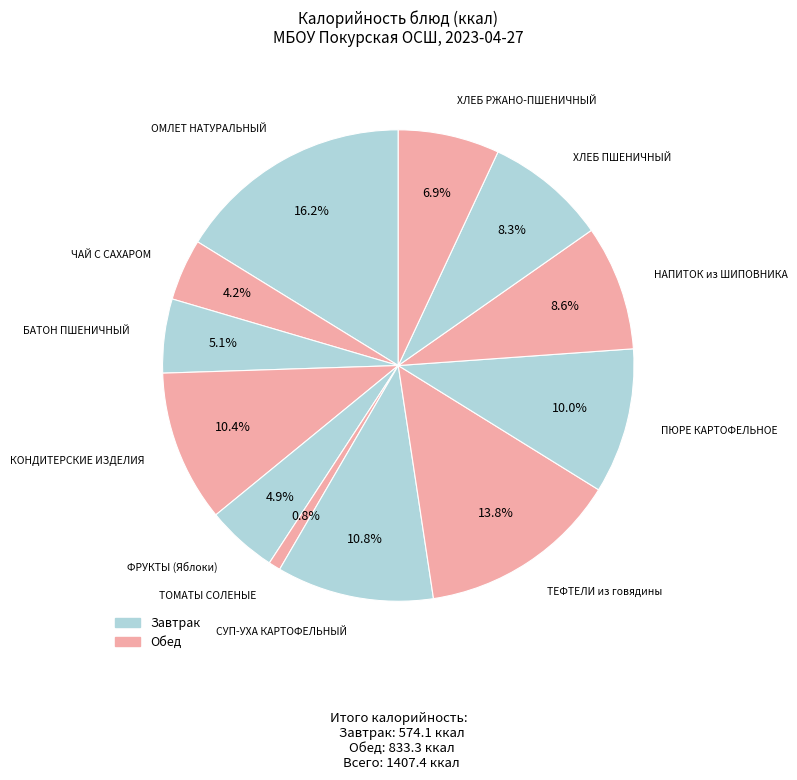

How many segments does this pie chart have?

12